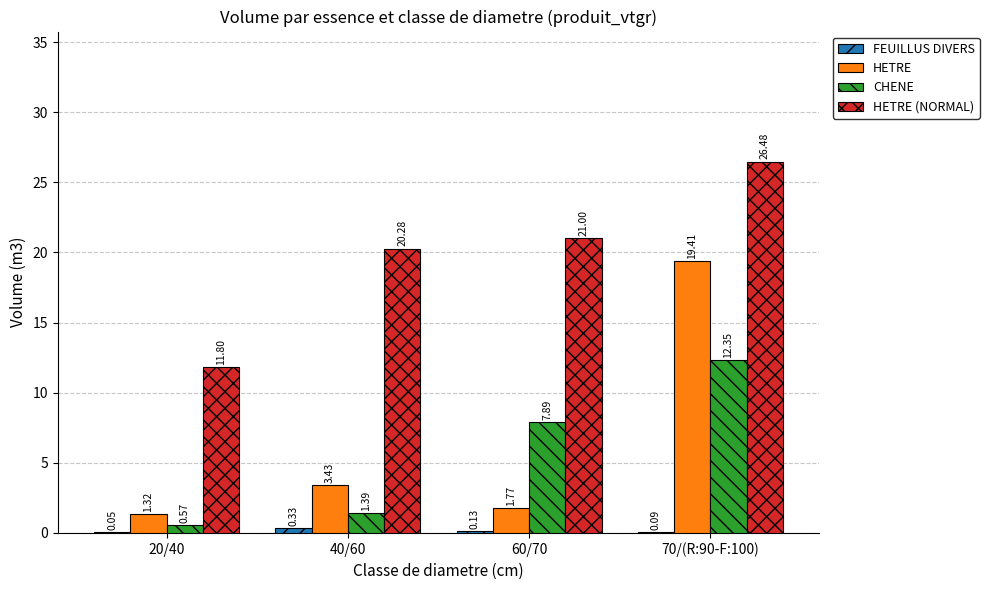

Which series changed the most between 20/40 and 70/(R:90-F:100)?

HETRE